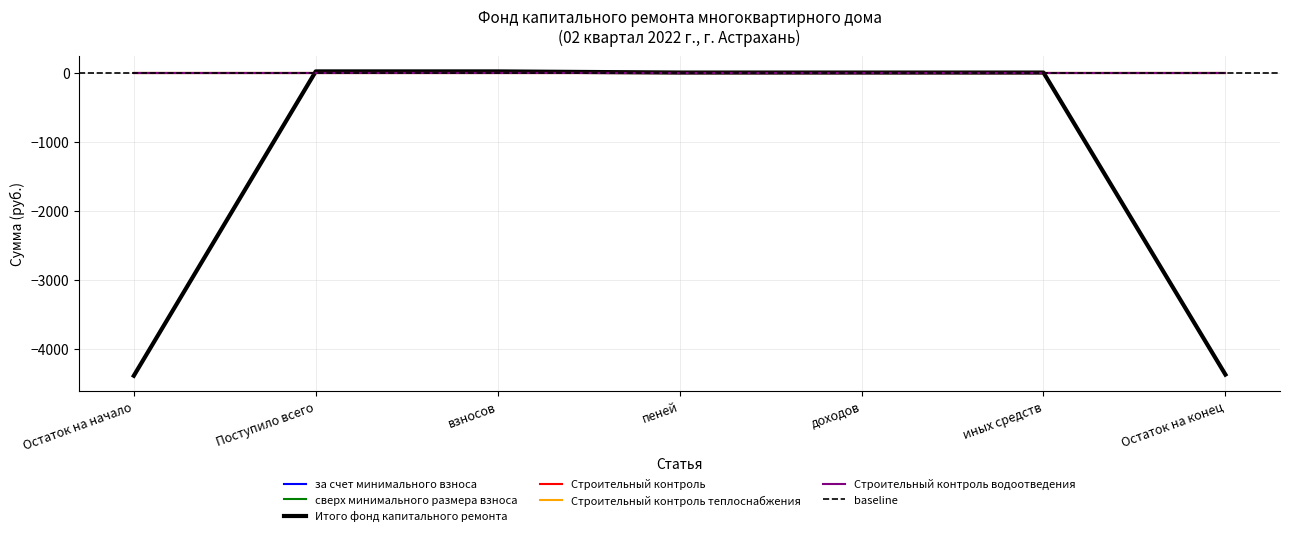

At взносов, list the series in order from smallest to largest.

сверх минимального размера взноса, Строительный контроль, Строительный контроль теплоснабжения, Строительный контроль водоотведения, за счет минимального взноса, Итого фонд капитального ремонта